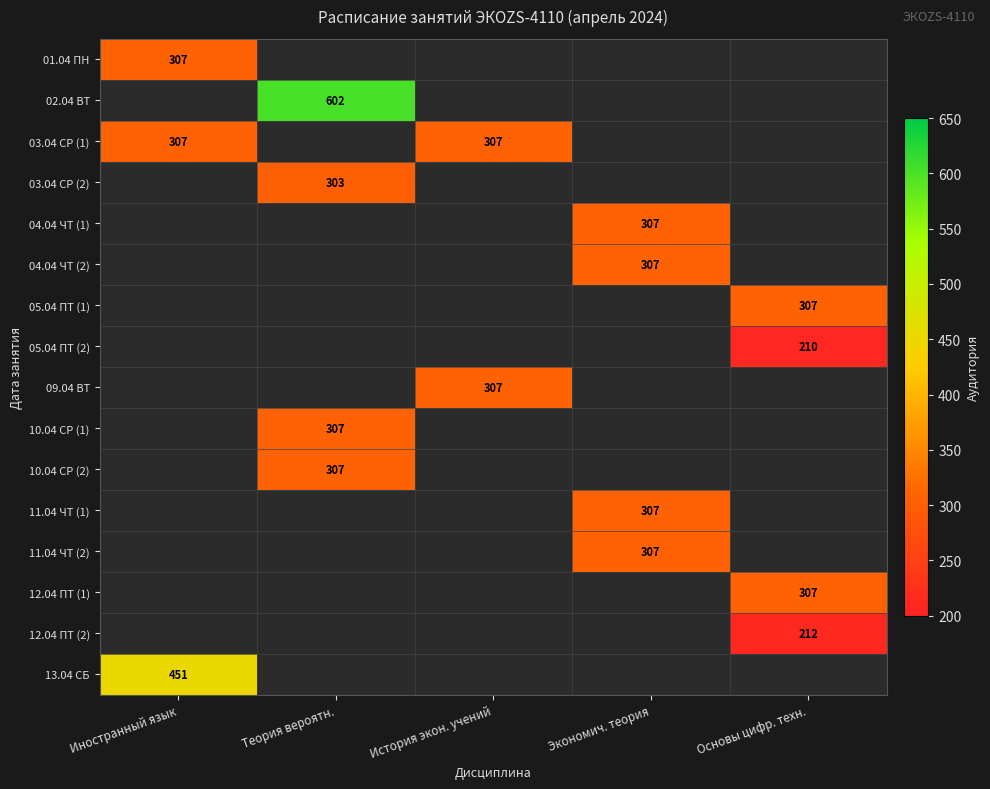

What is the greatest value displayed?

602.0